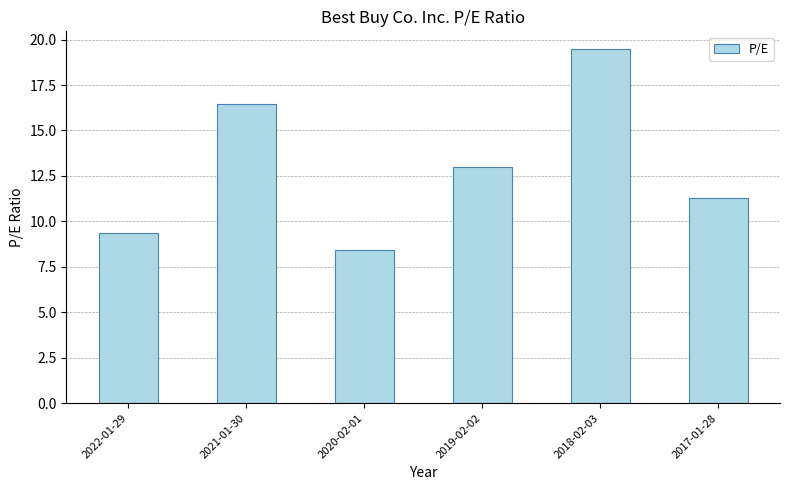

Rank the categories by value from lowest to highest.

2020-02-01, 2022-01-29, 2017-01-28, 2019-02-02, 2021-01-30, 2018-02-03